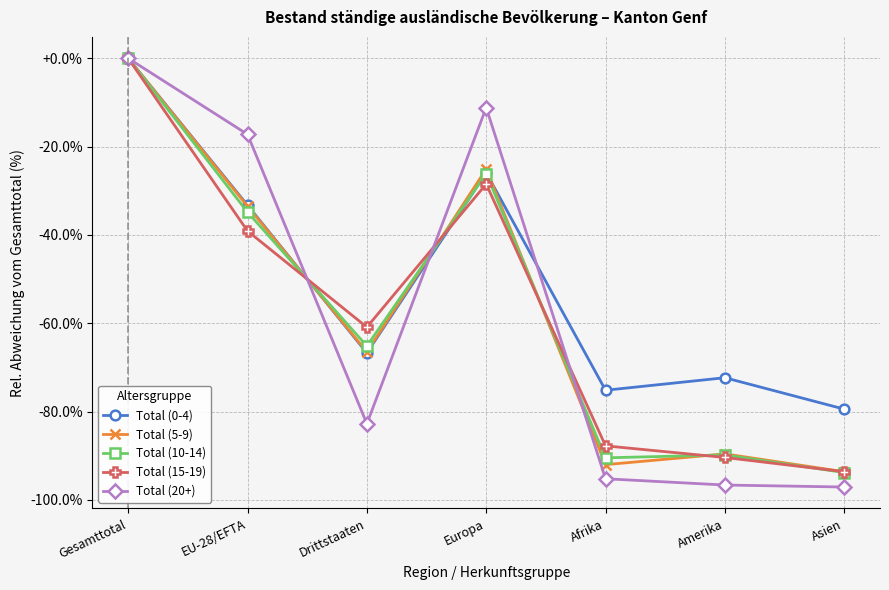

What is the approximate value of Total (0-4) at EU-28/EFTA?

-33.3